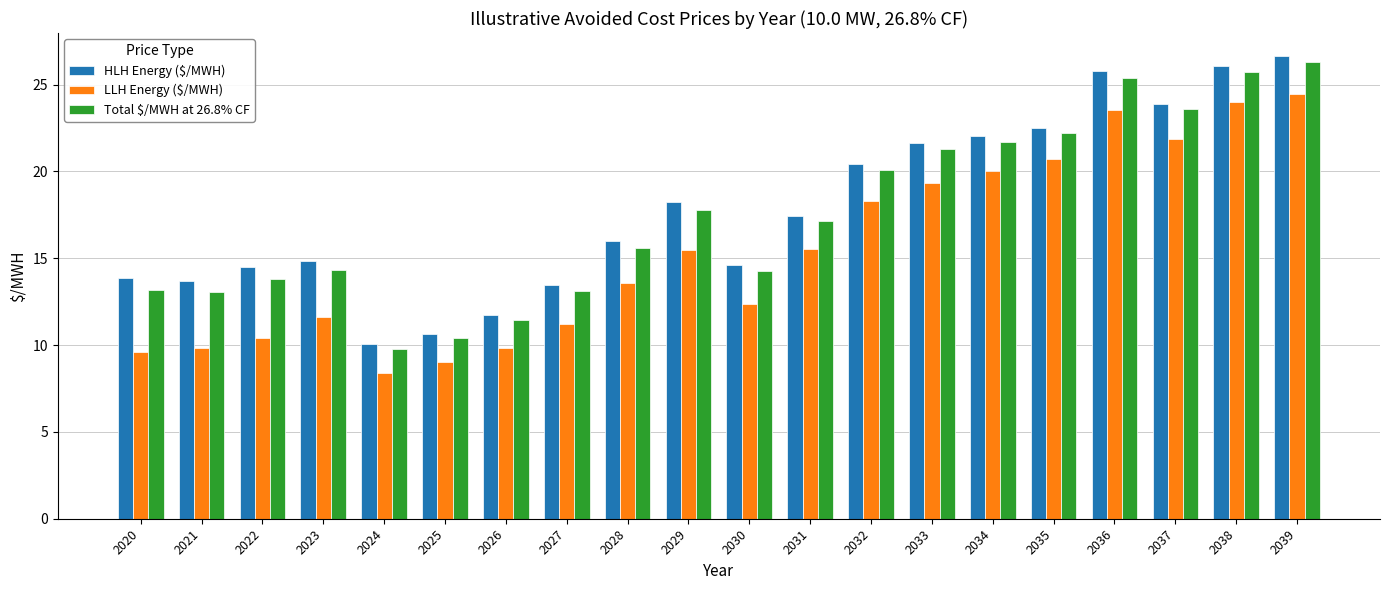

Count the number of categories in the chart.

20